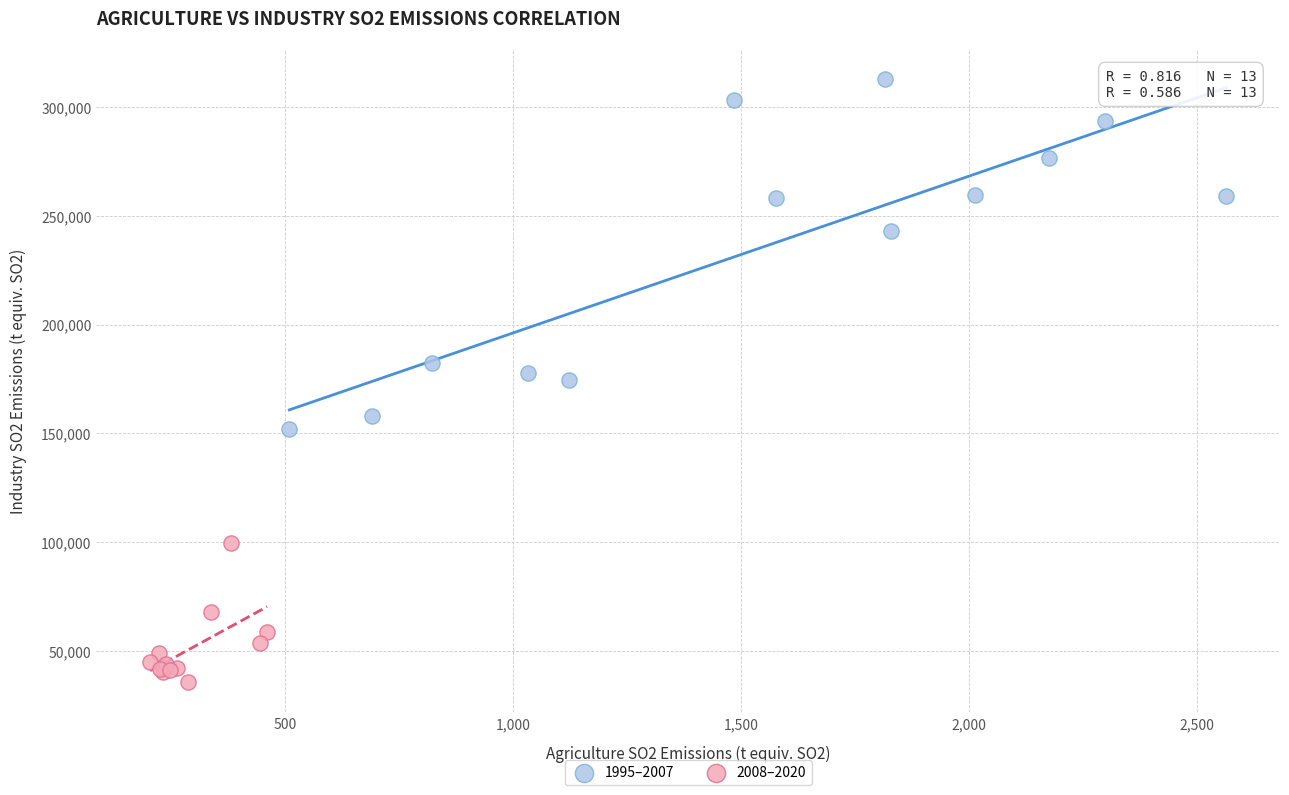

What are all the series names shown in the legend?

1995–2007, 2008–2020